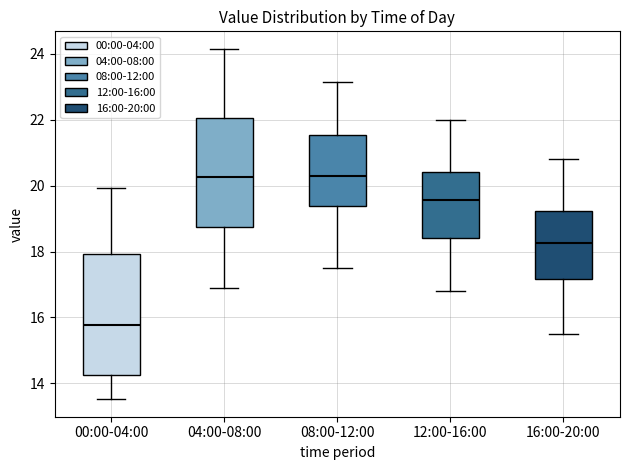

Reading left to right, transcribe this box plot: for each box, give where its median line is, the range the box spans, and where its two whiskers end, as read against the y-axis. The values are not printed on the chart, so give them approximately, as read against the axis.

00:00-04:00: median 15.8, box 14.2 to 18.0, whiskers 13.6 to 20.0
04:00-08:00: median 20.2, box 18.8 to 22.0, whiskers 16.8 to 24.2
08:00-12:00: median 20.4, box 19.4 to 21.6, whiskers 17.6 to 23.2
12:00-16:00: median 19.6, box 18.4 to 20.4, whiskers 16.8 to 22.0
16:00-20:00: median 18.2, box 17.2 to 19.2, whiskers 15.6 to 20.8